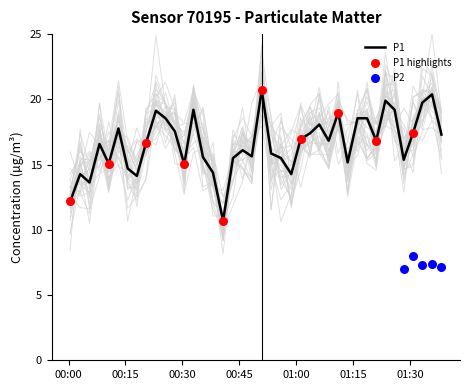

What is the maximum value for P1?

20.7